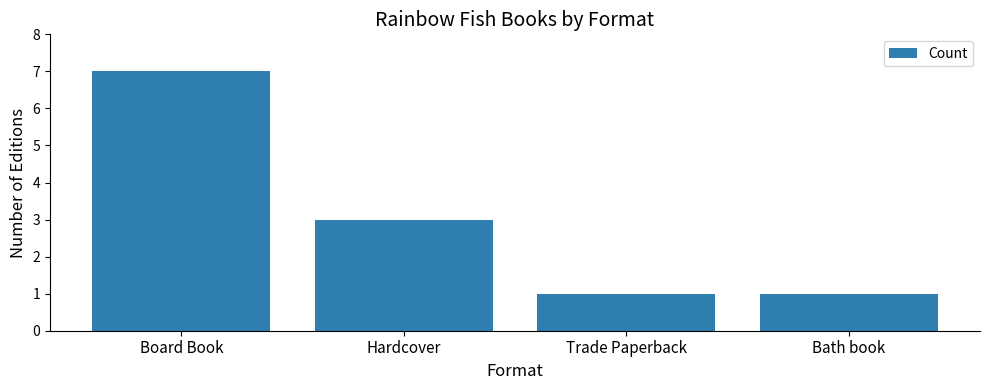

Reading left to right, extract all data points from this chart.

7	3	1	1